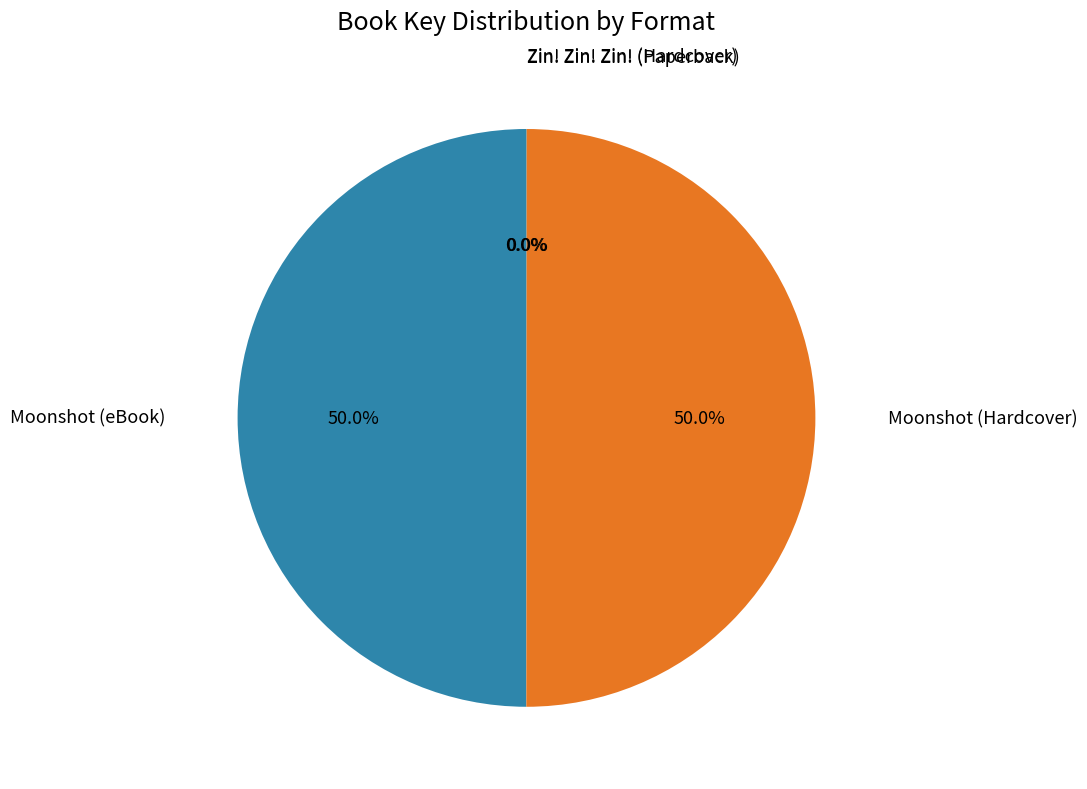

Rank the categories by value from lowest to highest.

Zin! Zin! Zin! (Paperback), Zin! Zin! Zin! (Hardcover), Moonshot (eBook), Moonshot (Hardcover)